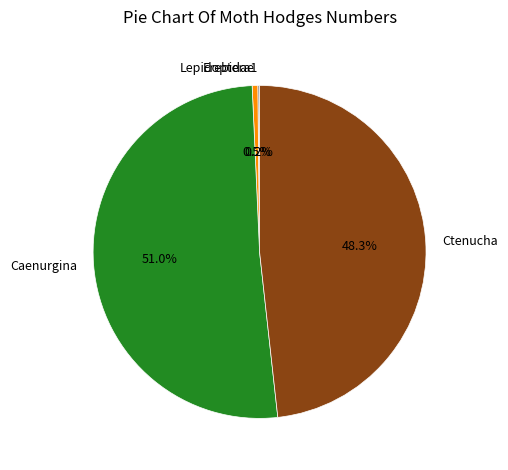

What is the majority slice?

Caenurgina